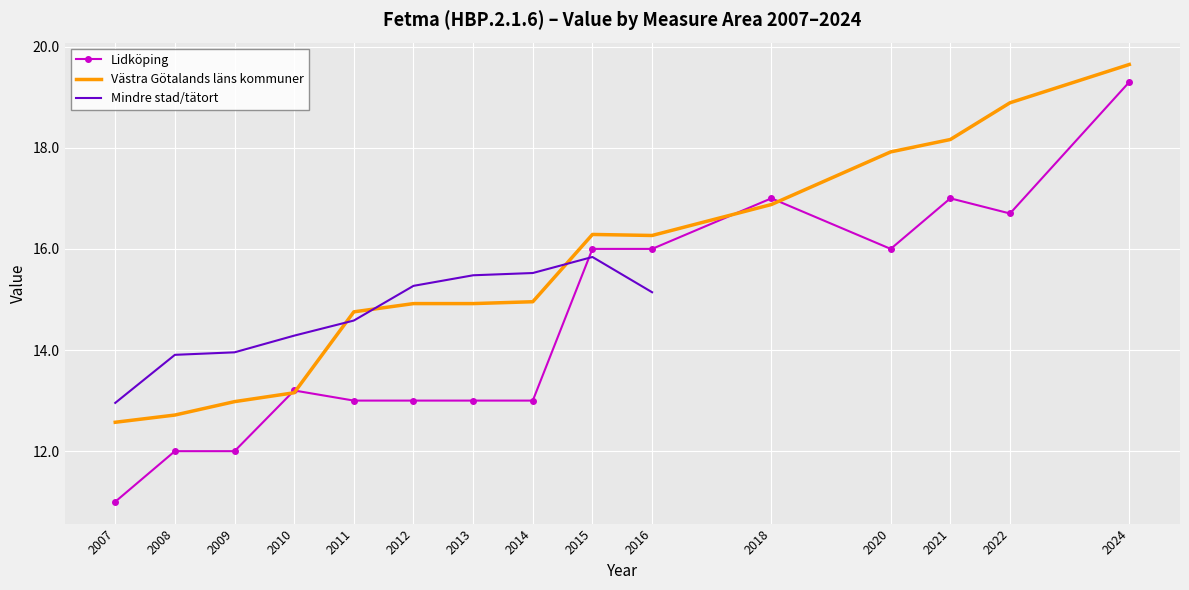

Which series has the largest range (max minus min)?

Lidköping